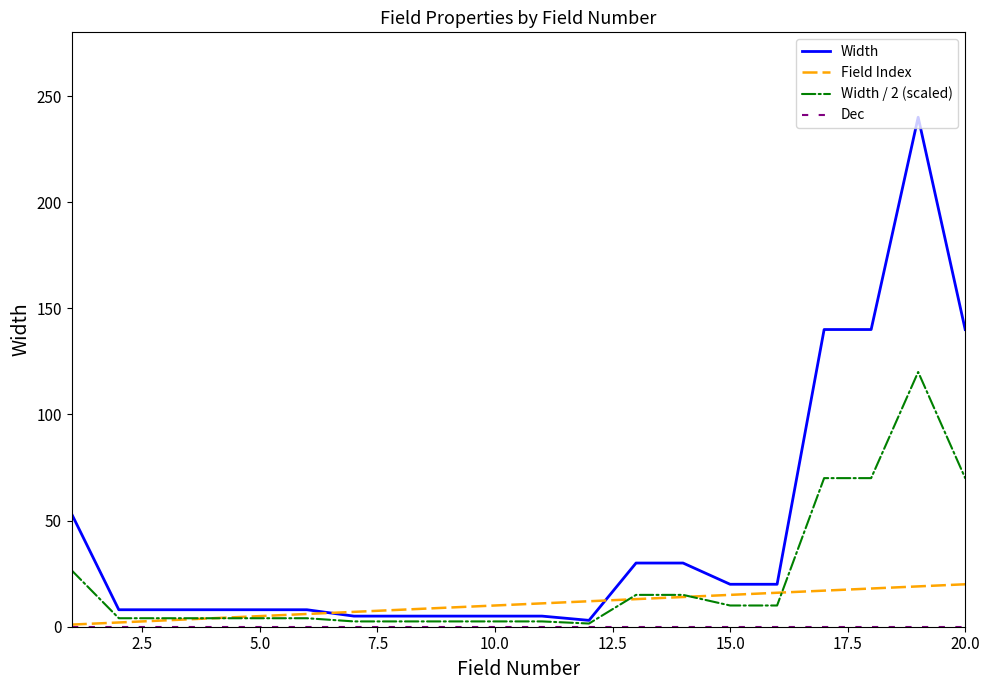

Which series has the largest range (max minus min)?

Width